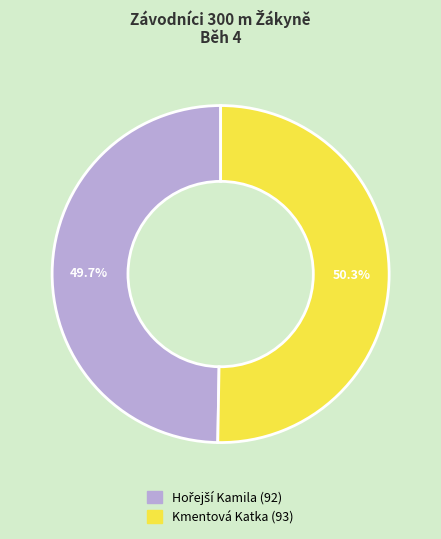

How many slices are in this pie chart?

2